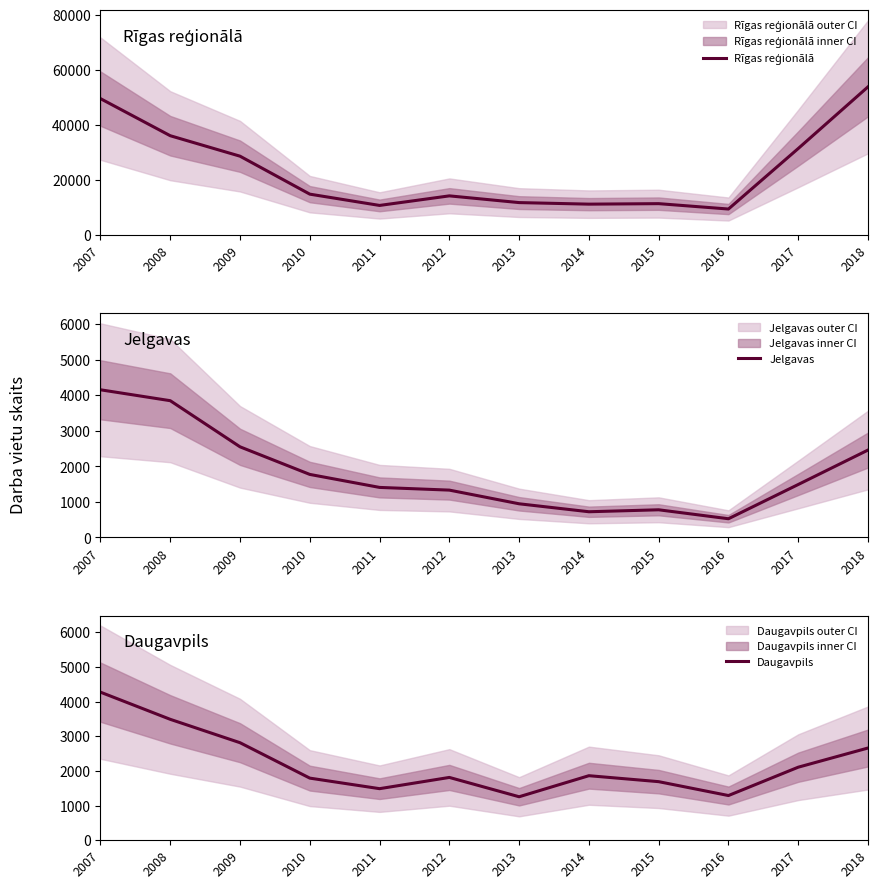

Reading left to right, what are all the values shown in this chart?

Rīgas reģionālā: 2007=49517	2008=36015	2009=28561	2010=14740	2011=10632	2012=14115	2013=11665	2014=11099	2015=11280	2016=9322	2017=31355	2018=53816
Jelgavas: 2007=4158	2008=3851	2009=2552	2010=1775	2011=1409	2012=1333	2013=948	2014=724	2015=779	2016=527	2017=1491	2018=2461
Daugavpils: 2007=4270	2008=3487	2009=2813	2010=1792	2011=1488	2012=1812	2013=1255	2014=1862	2015=1690	2016=1290	2017=2107	2018=2660